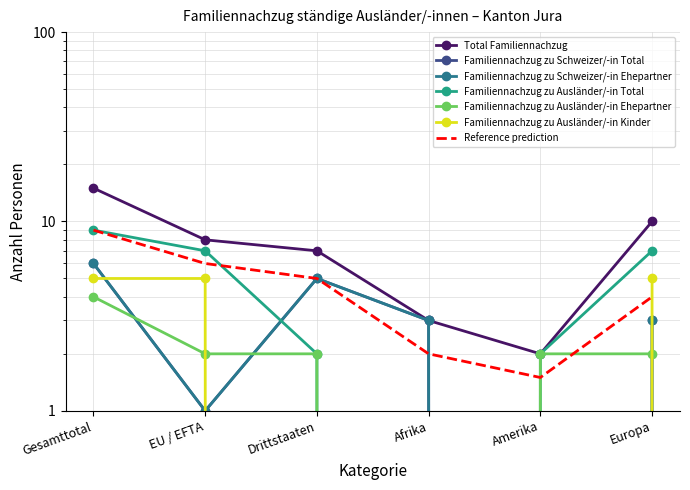

Where is Familiennachzug zu Ausländer/-in Kinder nearest to the value 2?

Drittstaaten